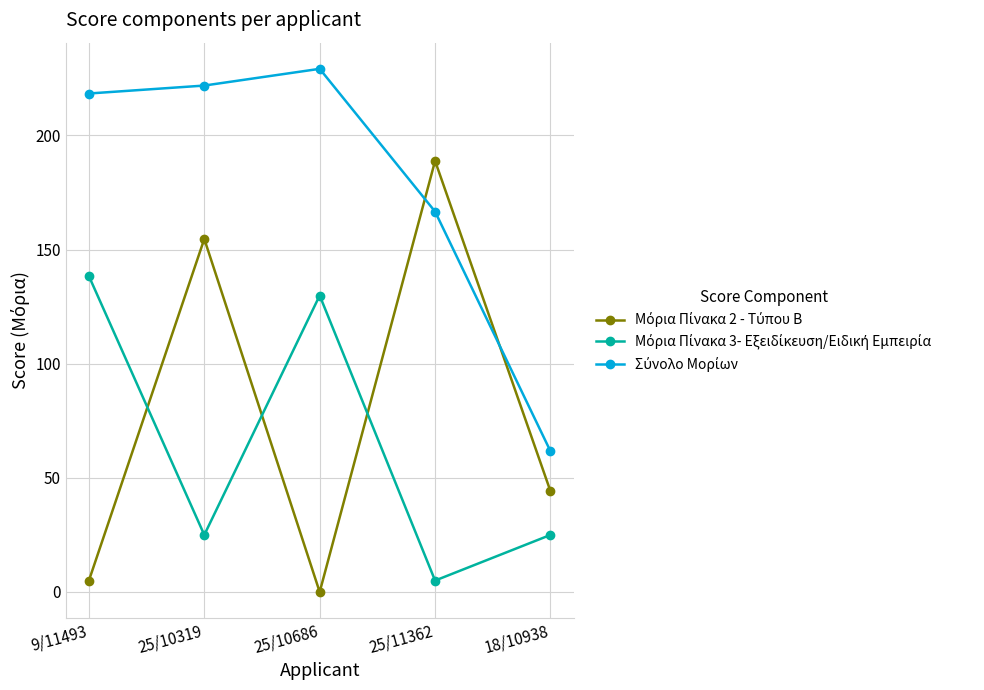

What is the spread (max minus min) of values at 18/10938?

36.7